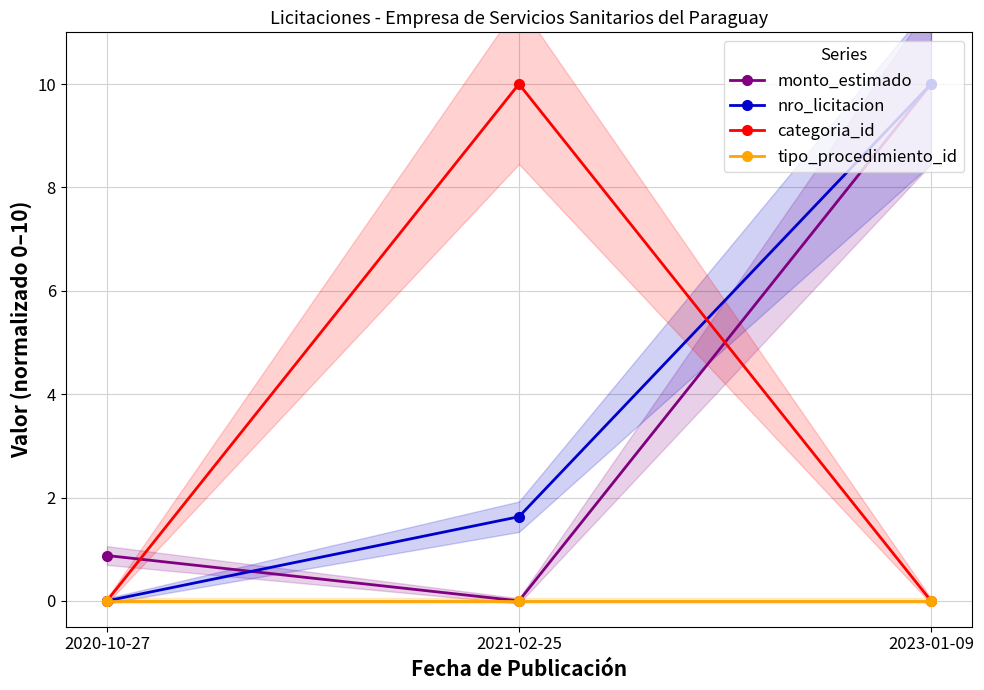

What is the spread (max minus min) of values at 2020-10-27?

0.9